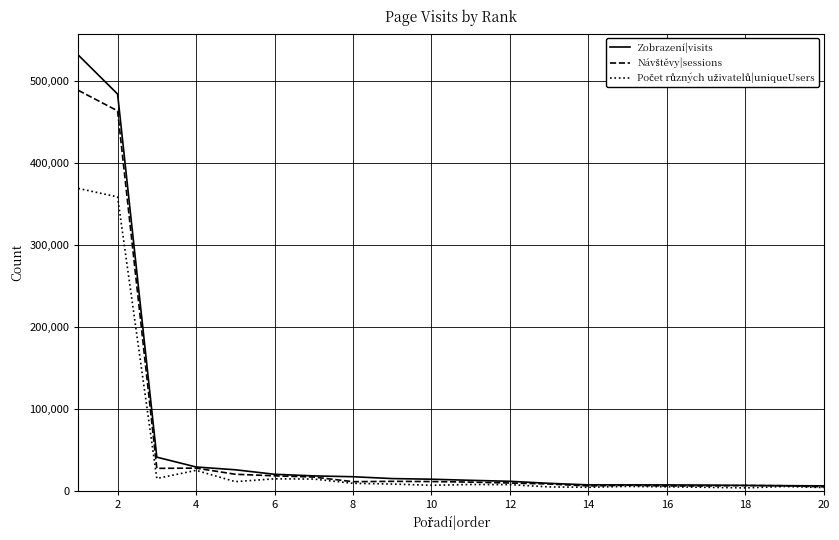

What is the greatest value displayed?

531094